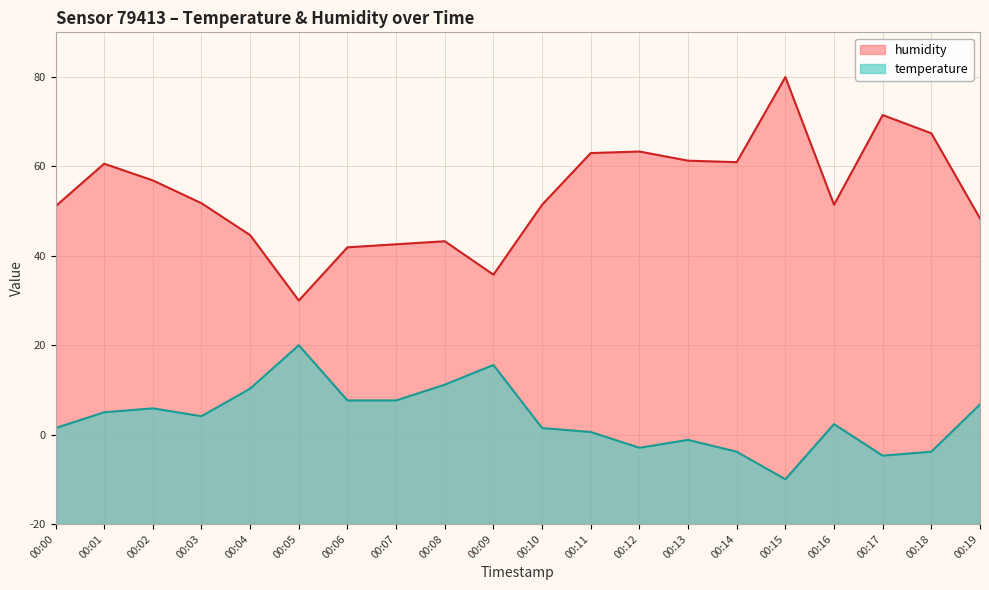

Reading left to right, extract all data points from this chart.

temperature: 21.5	25.0	25.9	24.1	30.3	40.0	27.6	27.6	31.2	35.6	21.5	20.6	17.1	18.8	16.2	10.0	22.4	15.3	16.2	26.8
humidity: 71.1	80.6	76.9	71.8	64.6	50.0	61.9	62.6	63.3	55.8	71.4	83.0	83.3	81.3	81.0	100.0	71.4	91.5	87.4	68.4